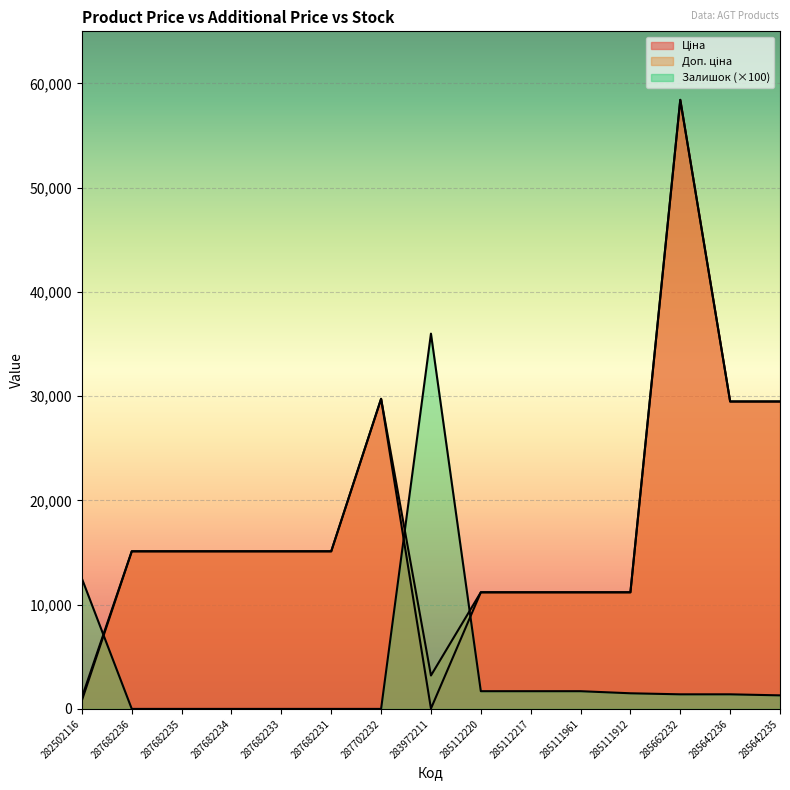

How many data points in Залишок are above 1400?

6